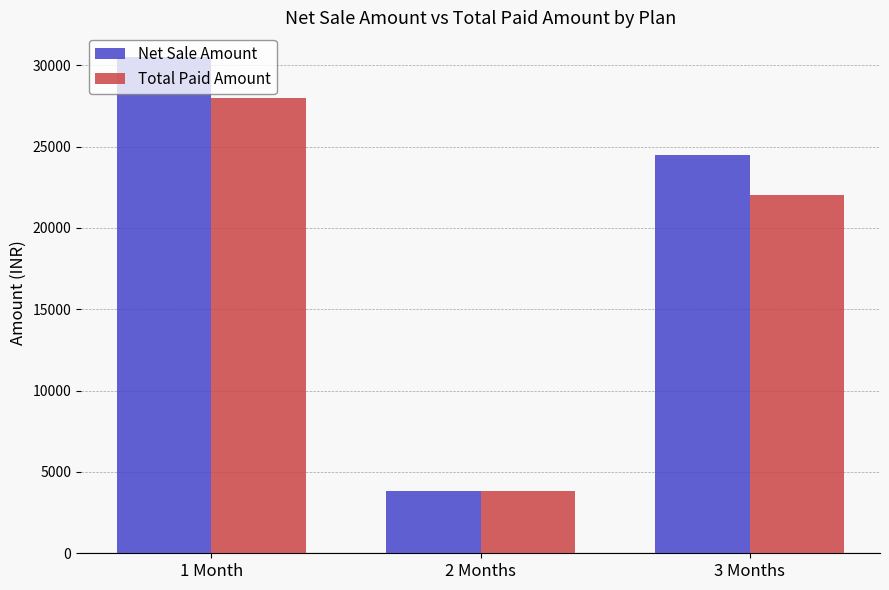

What is the value of the Net Sale Amount bar at the 1st from the left?

30499